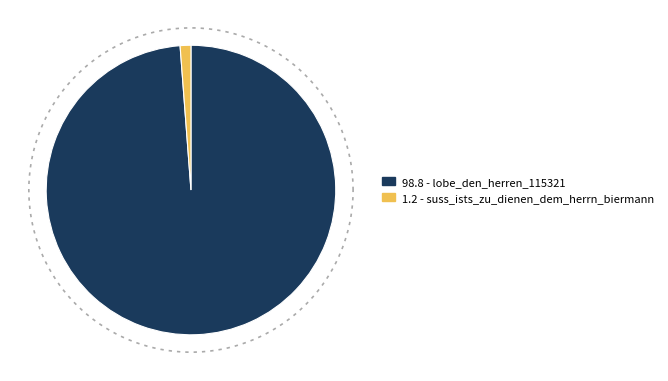

To the nearest percent, what is the difference between the lobe_den_herren_115321 and suss_ists_zu_dienen_dem_herrn_biermann slice percentages?

98%